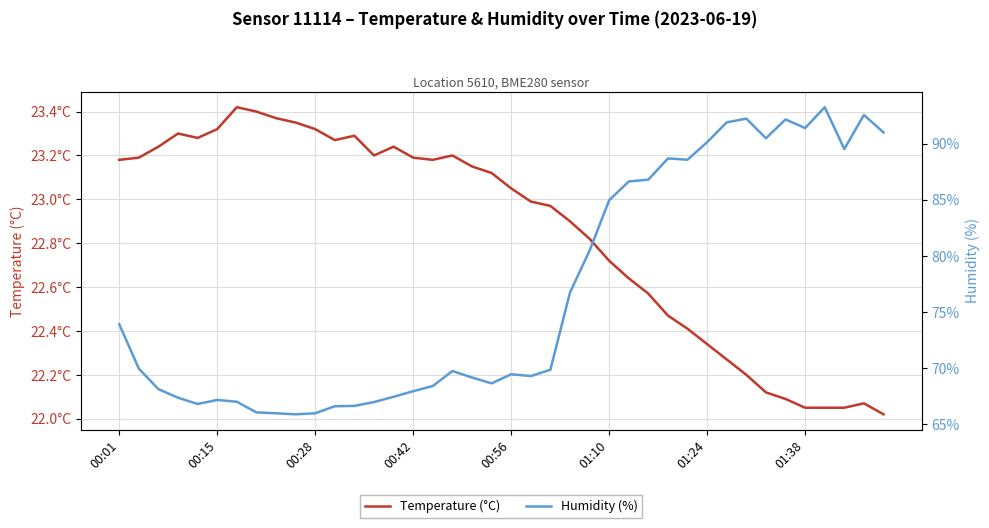

Read the Temperature (°C) value at 00:28.

23.3